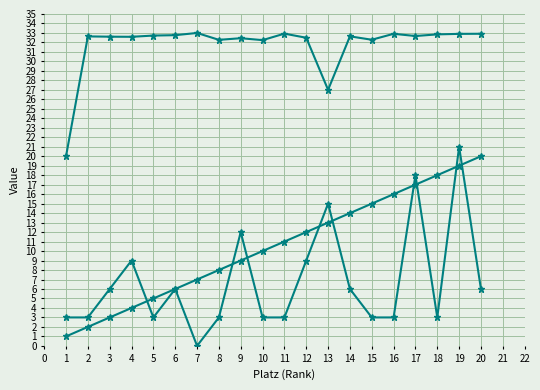

How many distinct data groups are displayed?

3